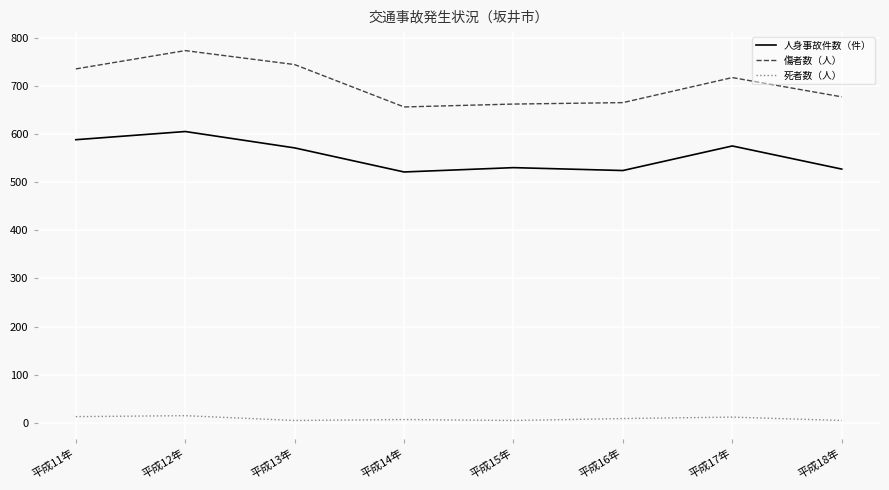

Is it true that 人身事故件数（件） equals 352 at 平成14年?

False